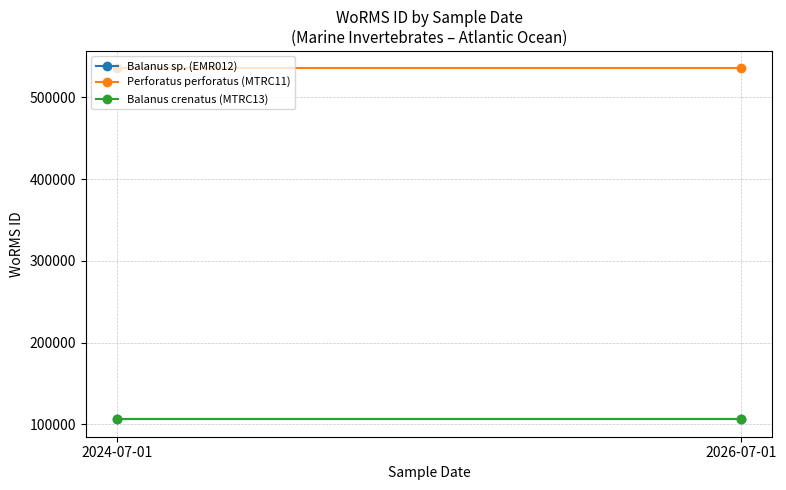

What are all the series names shown in the legend?

Balanus sp. (EMR012), Perforatus perforatus (MTRC11), Balanus crenatus (MTRC13)